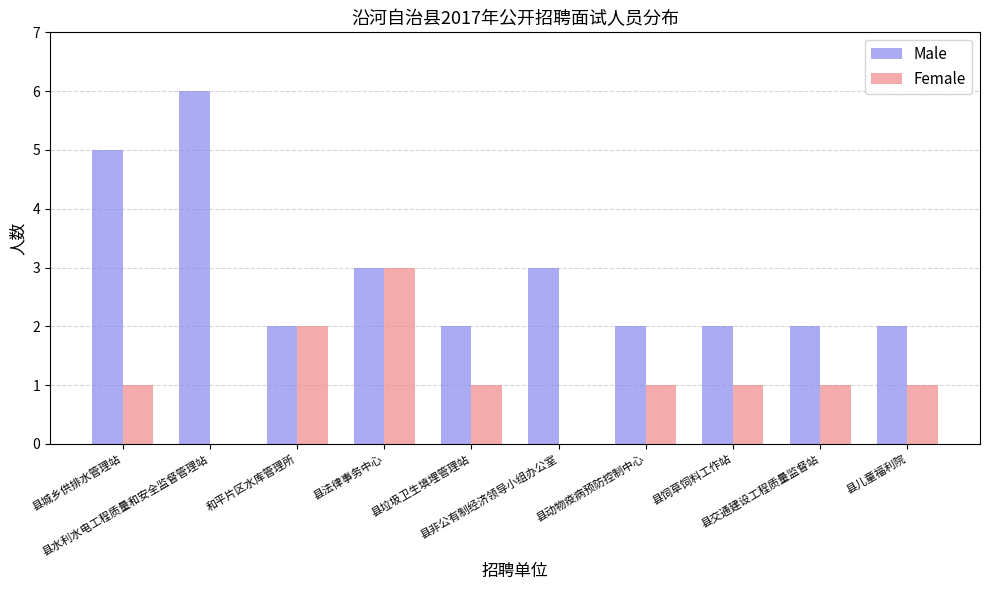

Are the bars grouped side by side (vs. stacked)?

Yes